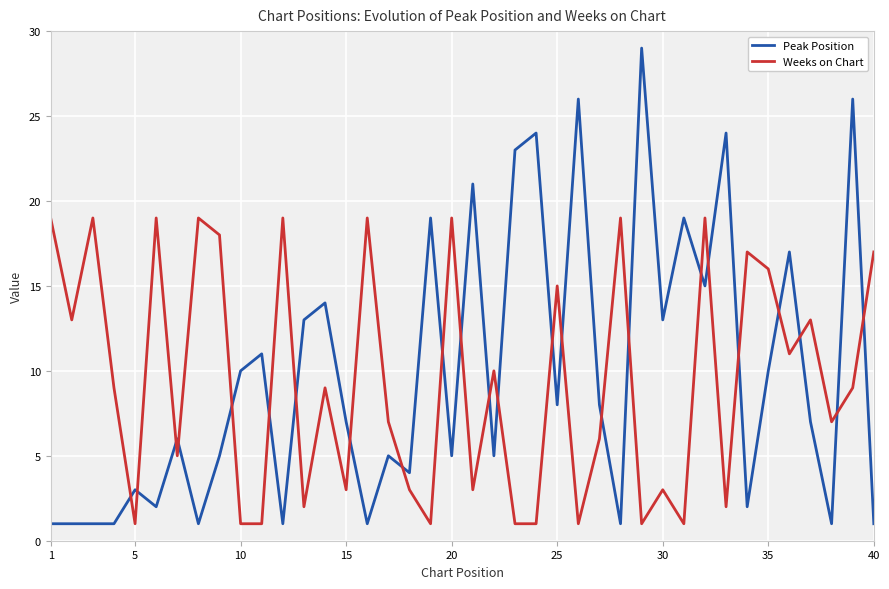

True or false: Weeks on Chart and Peak Position intersect in this chart.

True